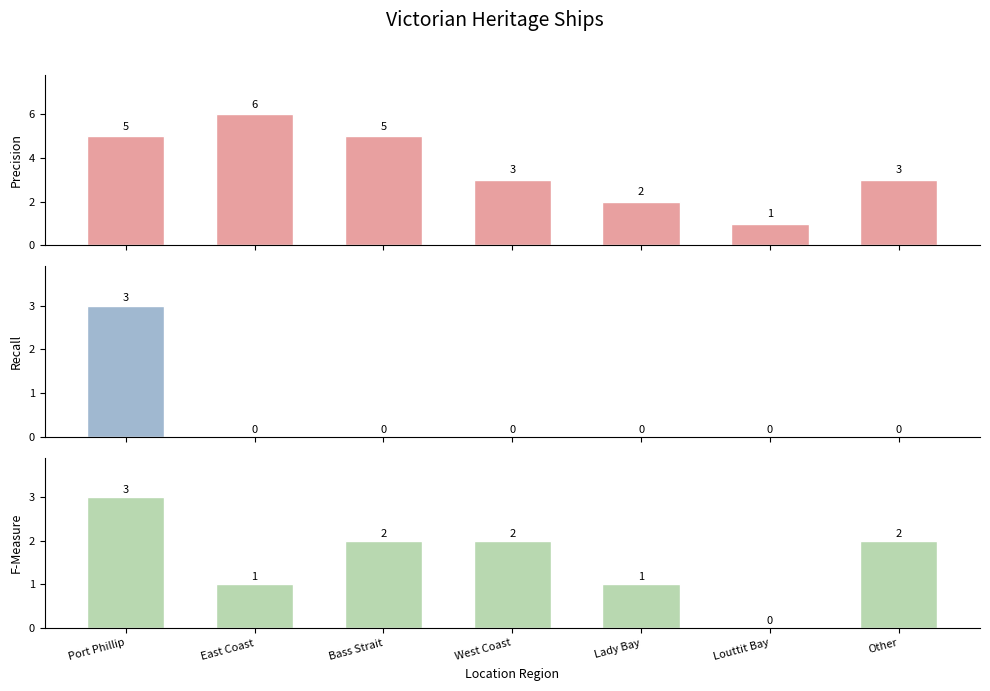

Reading left to right, extract all data points from this chart.

Precision: 5	6	5	3	2	1	3
Recall: 3	0	0	0	0	0	0
F-Measure: 3	1	2	2	1	0	2